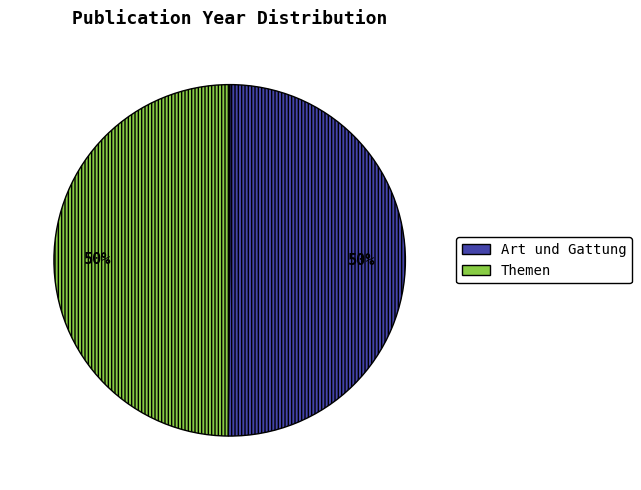

To the nearest percent, what is the combined percentage of Themen and Art und Gattung?

100%